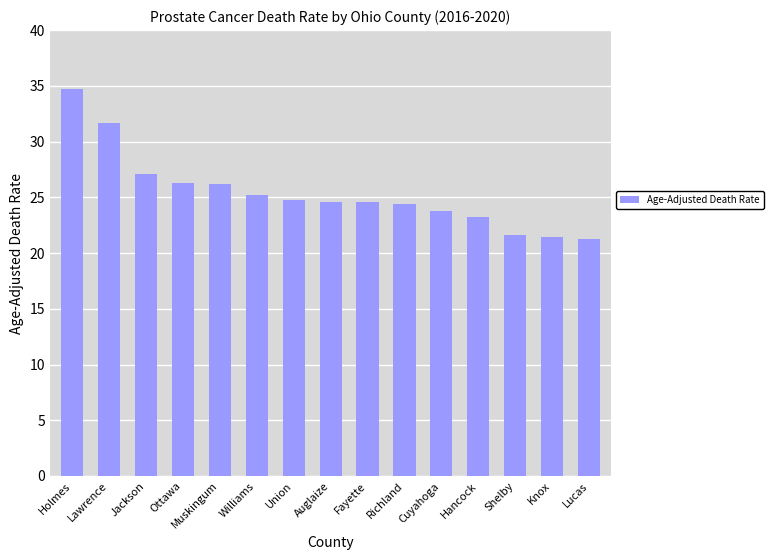

Are the bars horizontal?

No